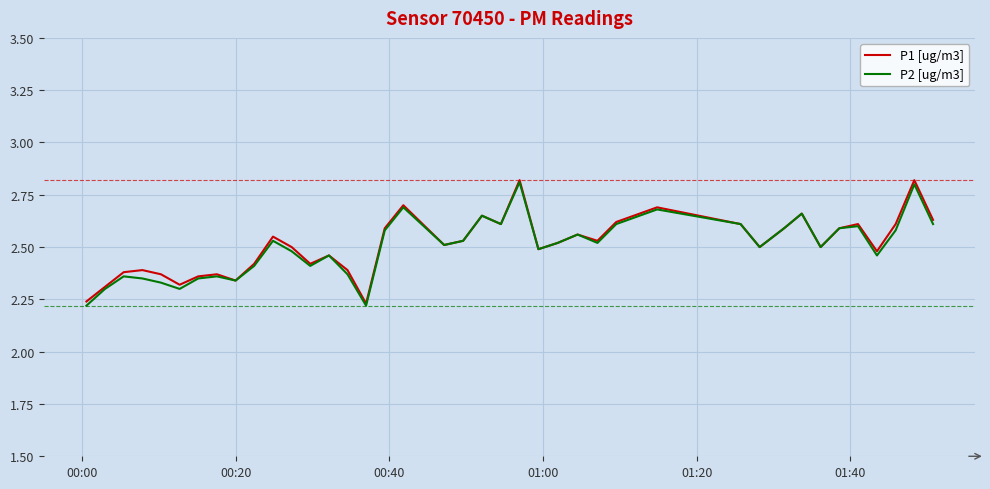

Rank the series by their average value, from highest to lowest.

P1 [ug/m3], P2 [ug/m3]